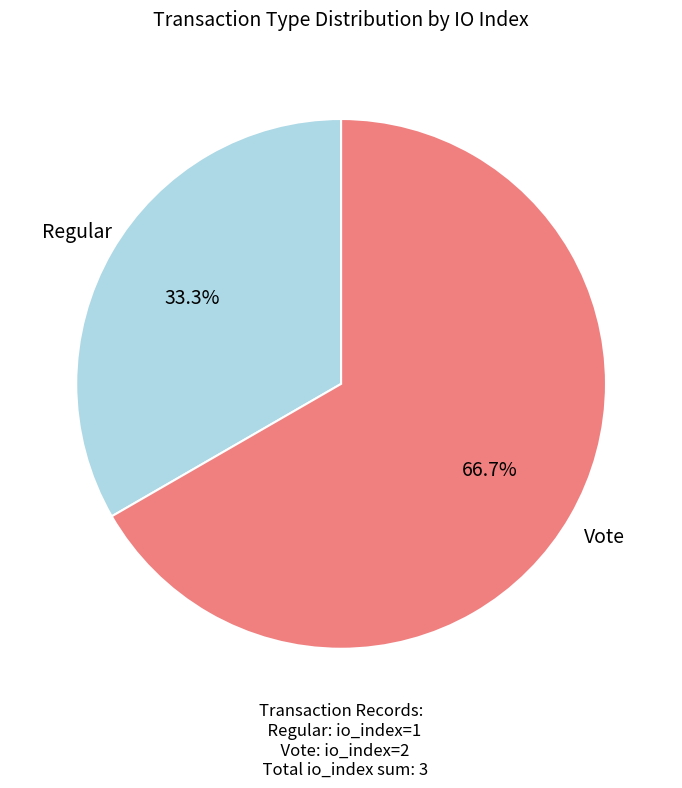

To the nearest percent, what is the average slice percentage?

50%